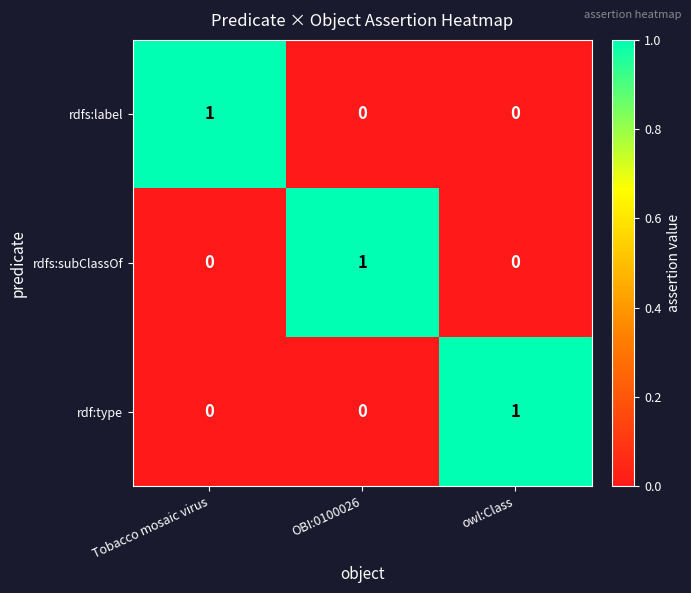

Is the value of rdf:type at owl:Class greater than the value of rdfs:subClassOf at owl:Class?

Yes